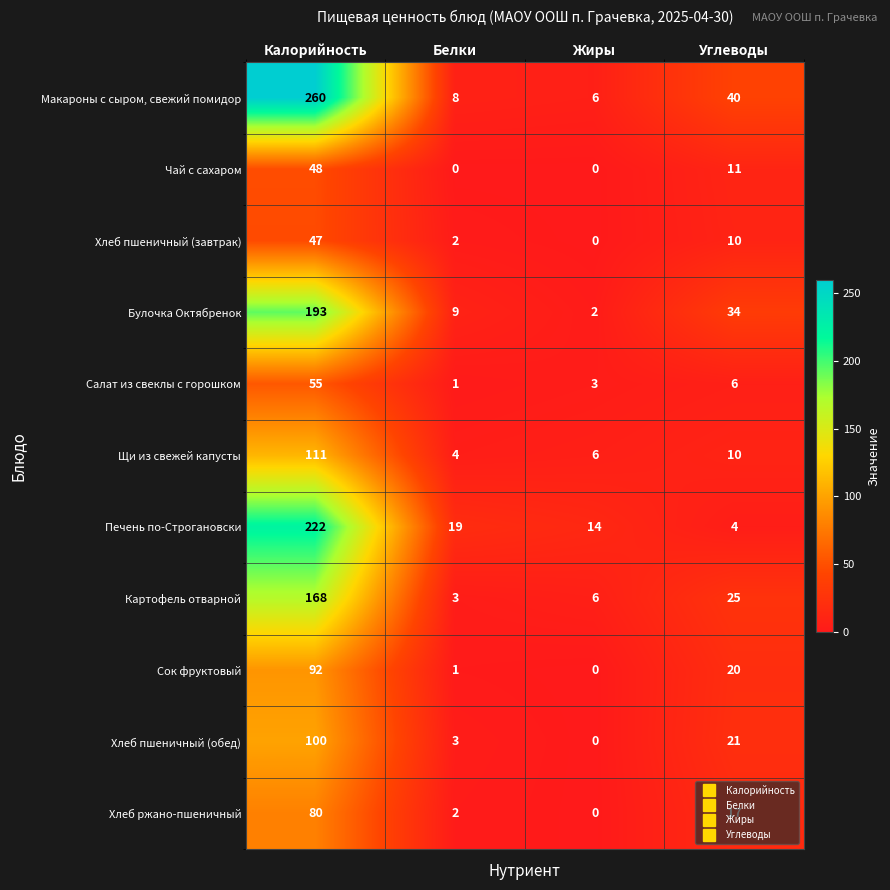

What is the difference between the Хлеб ржано-пшеничный values at Углеводы and Жиры?

17